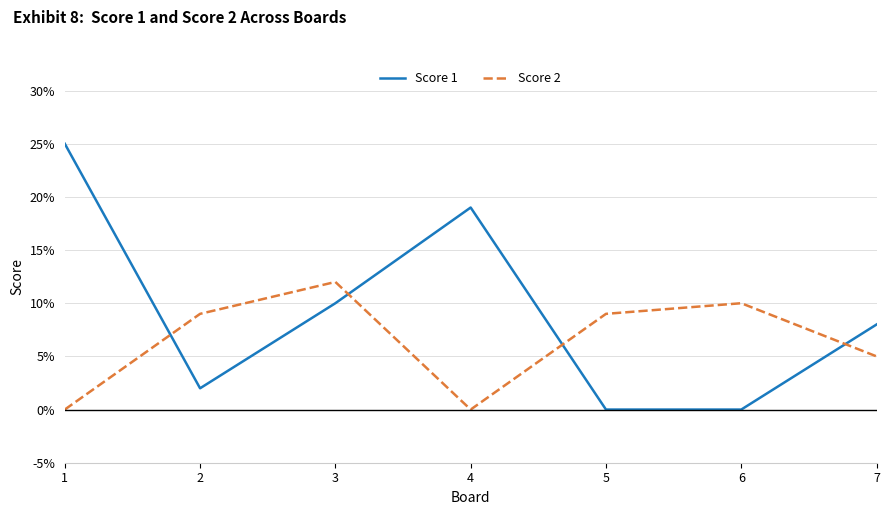

True or false: Score 1 has a value of 0 at 6.

True